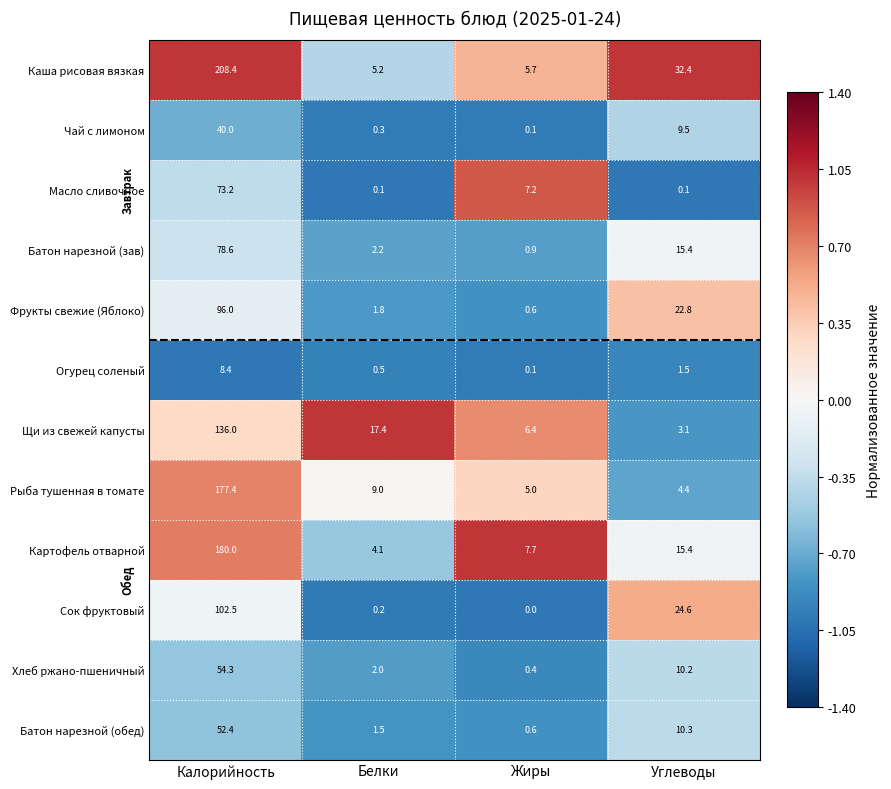

Which series has the largest range (max minus min)?

Каша рисовая вязкая